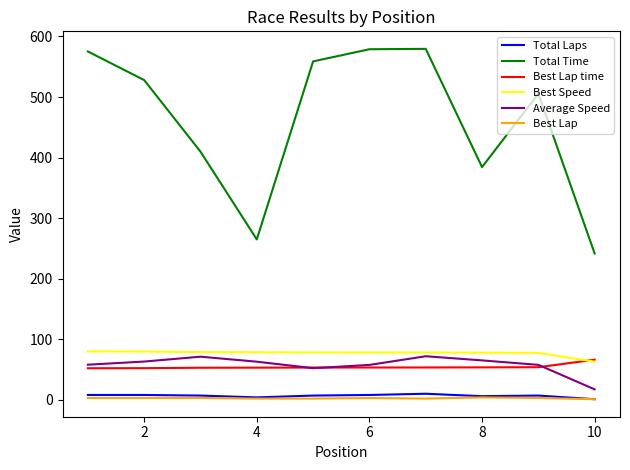

What is the difference between the maximum and second lowest values in the Average Speed series?

19.7